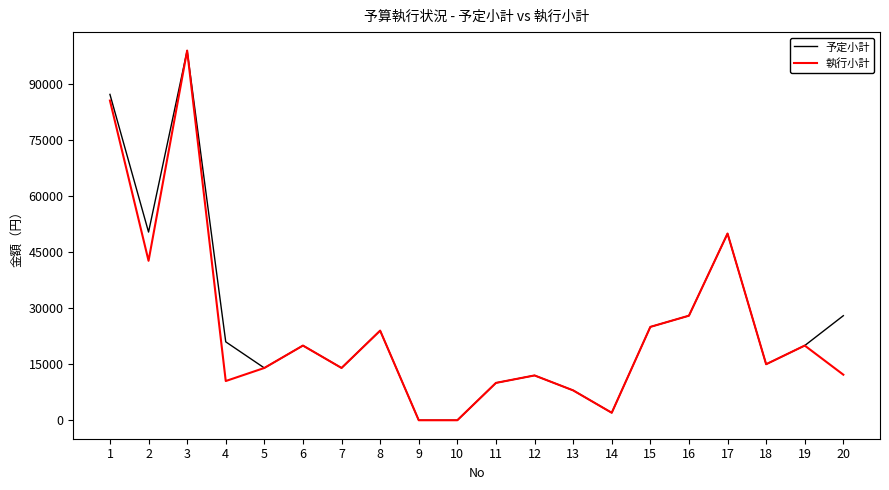

How many lines are shown in the chart?

2